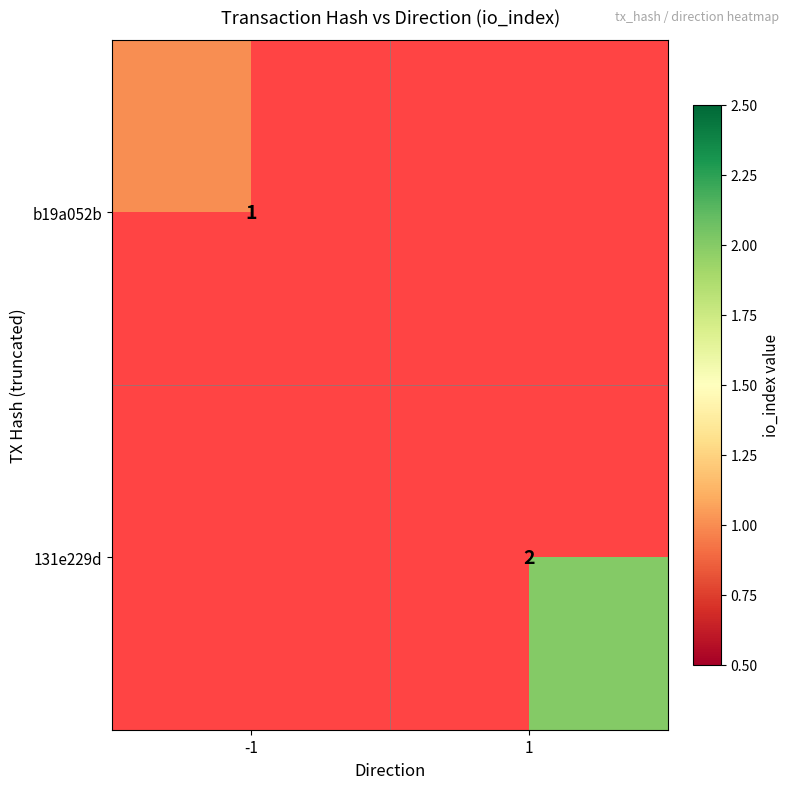

The value of b19a052b at -1 is 0. True or false?

False